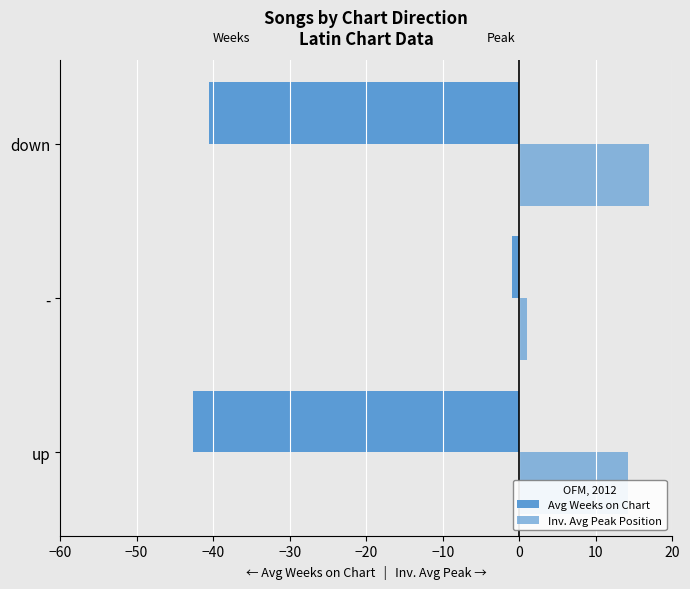

How many values in the Inv. Avg Peak Position series are below 14?

1